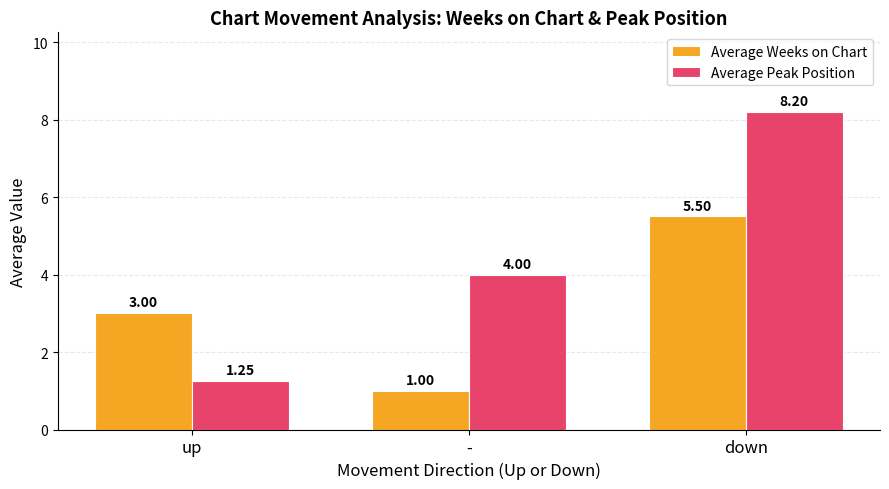

Between - and down, which series saw the biggest shift?

Average Weeks on Chart